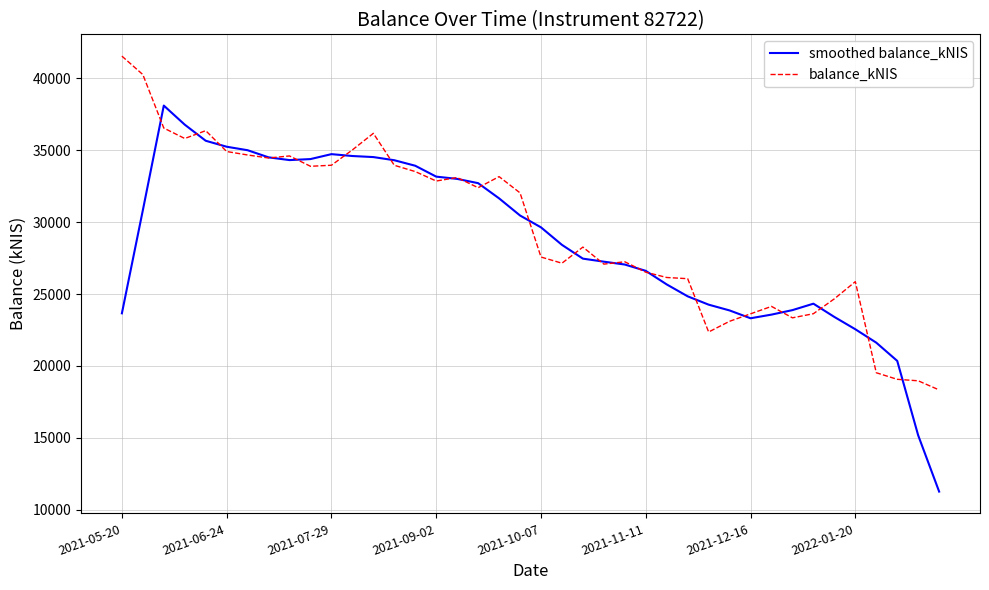

What is the minimum value shown in the chart?

11276.7